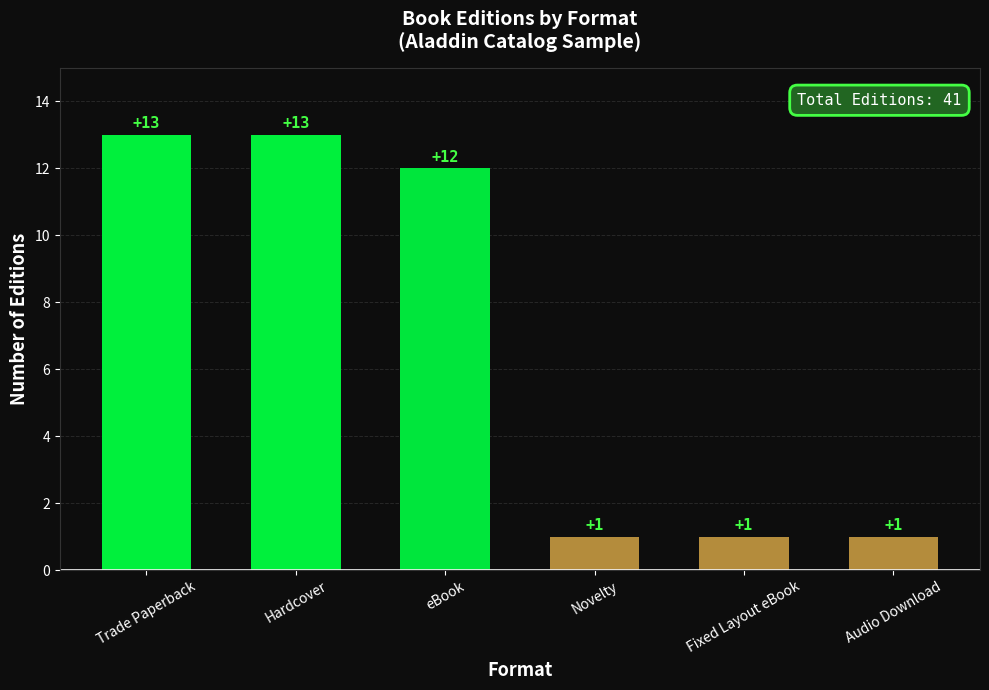

What is the average value?

7